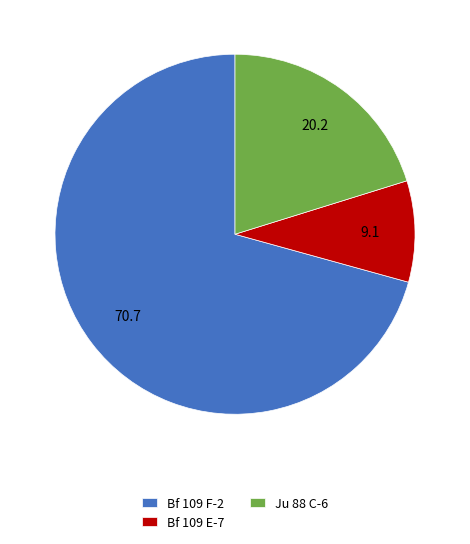

The Ju 88 C-6 slice represents 13% of the pie. True or false?

False